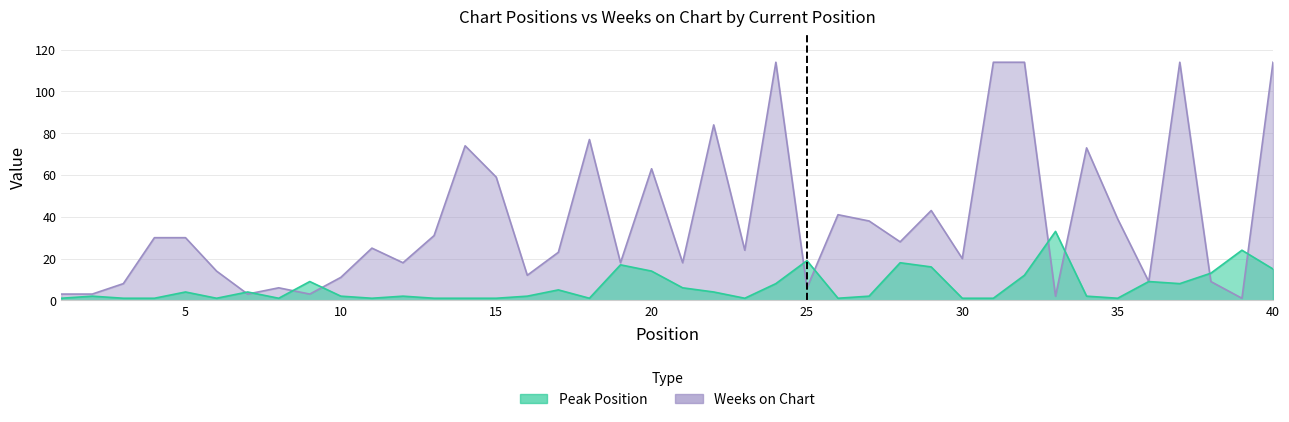

What are all the series names shown in the legend?

Peak Position, Weeks on Chart